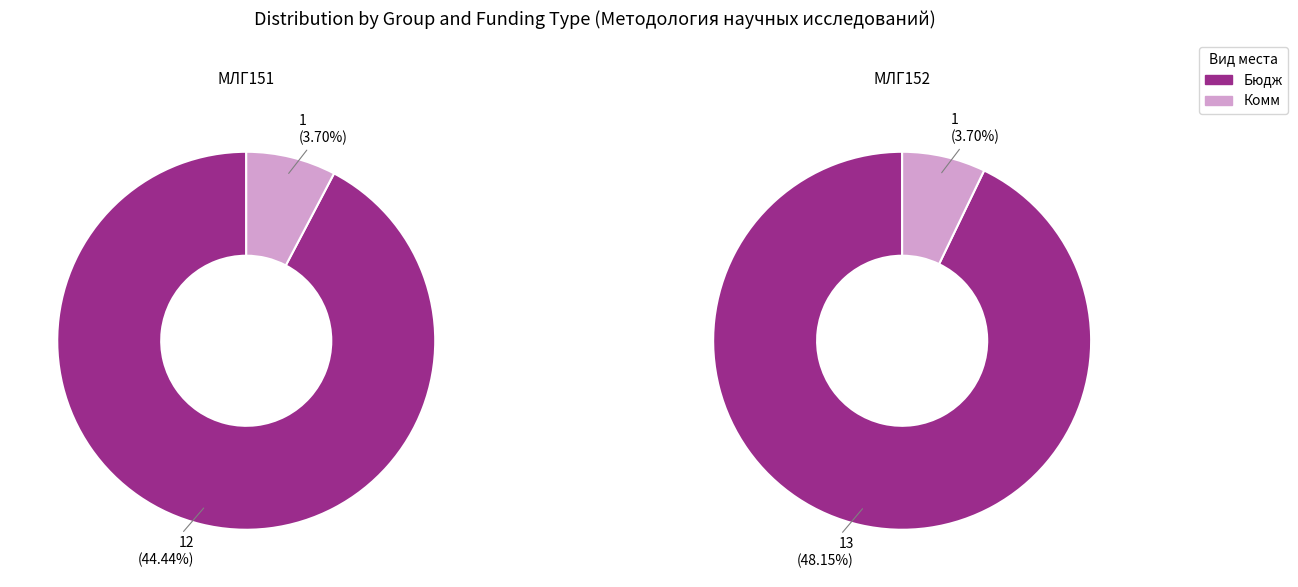

To the nearest percent, what is the difference between the 0 and 1 slice percentages?

4%